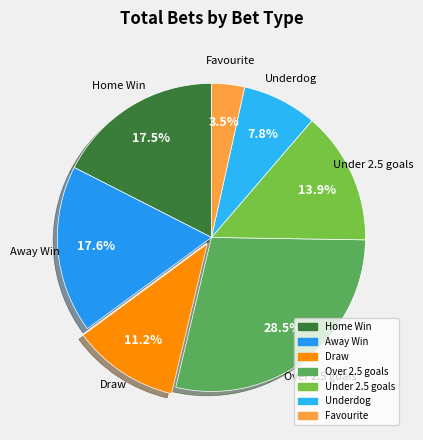

Is there any slice that represents more than half of the pie?

No